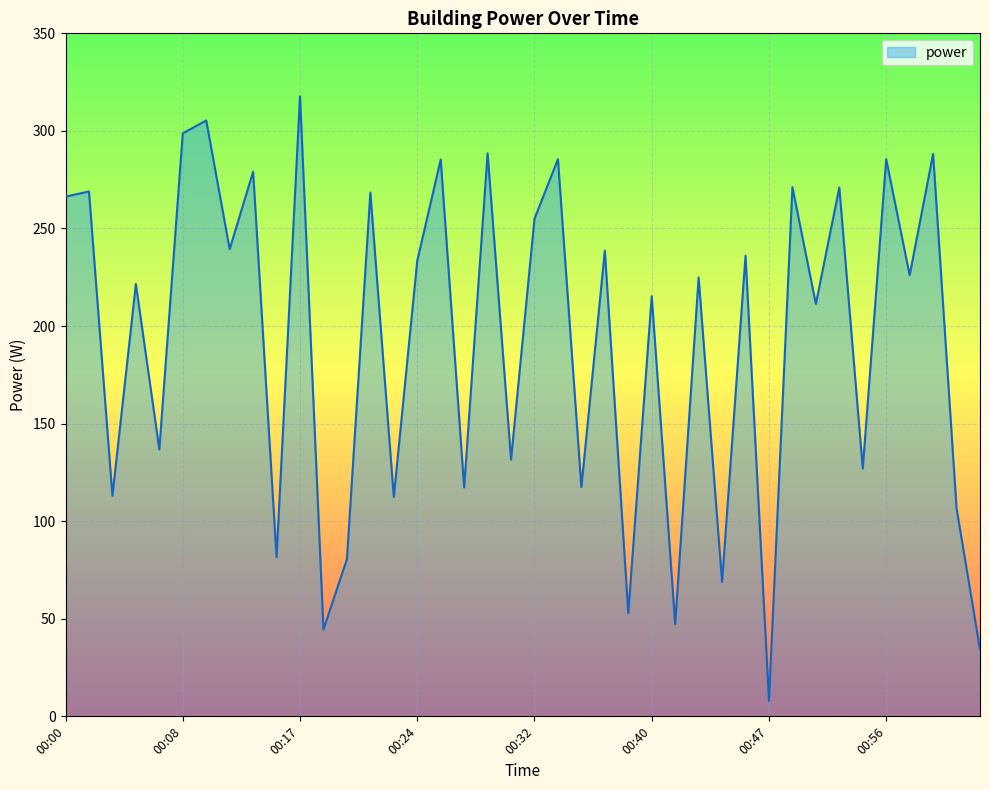

What is the maximum value shown in the chart?

317.7